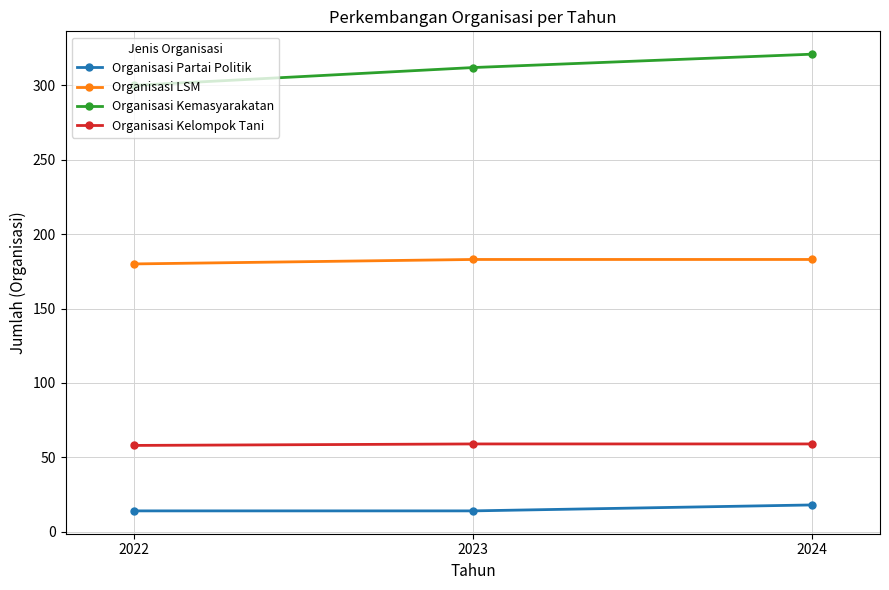

How many distinct data groups are displayed?

4